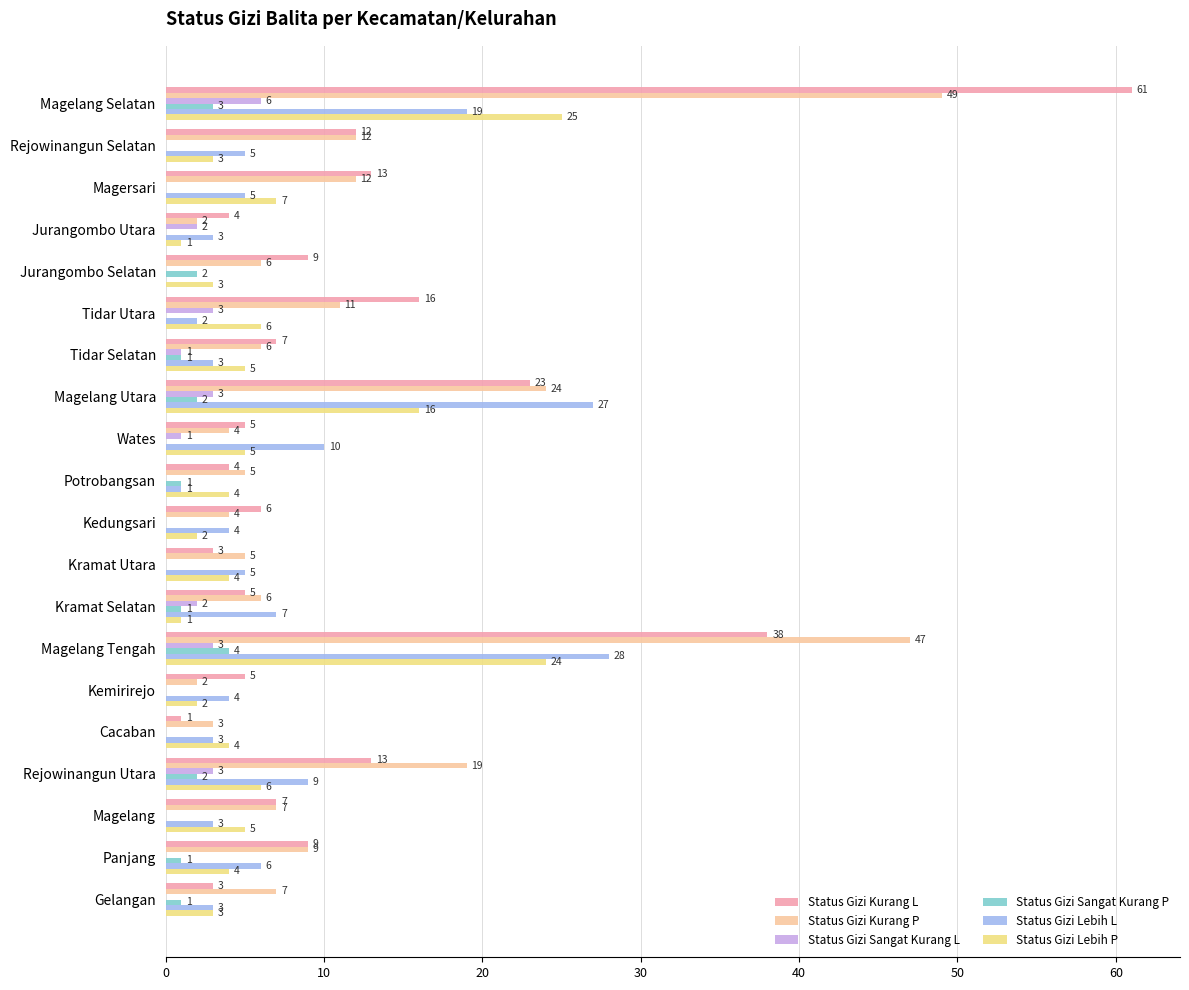

What is the approximate value of Status Gizi Lebih P at Rejowinangun Utara, to the nearest 10?

10